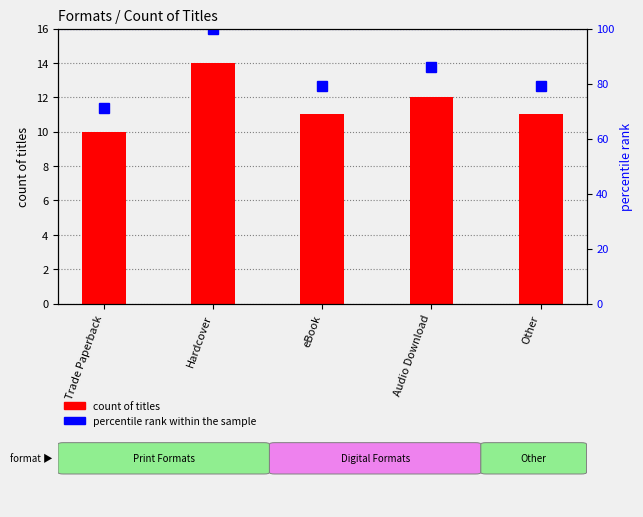

What is the minimum value for percentile rank within the sample?

71